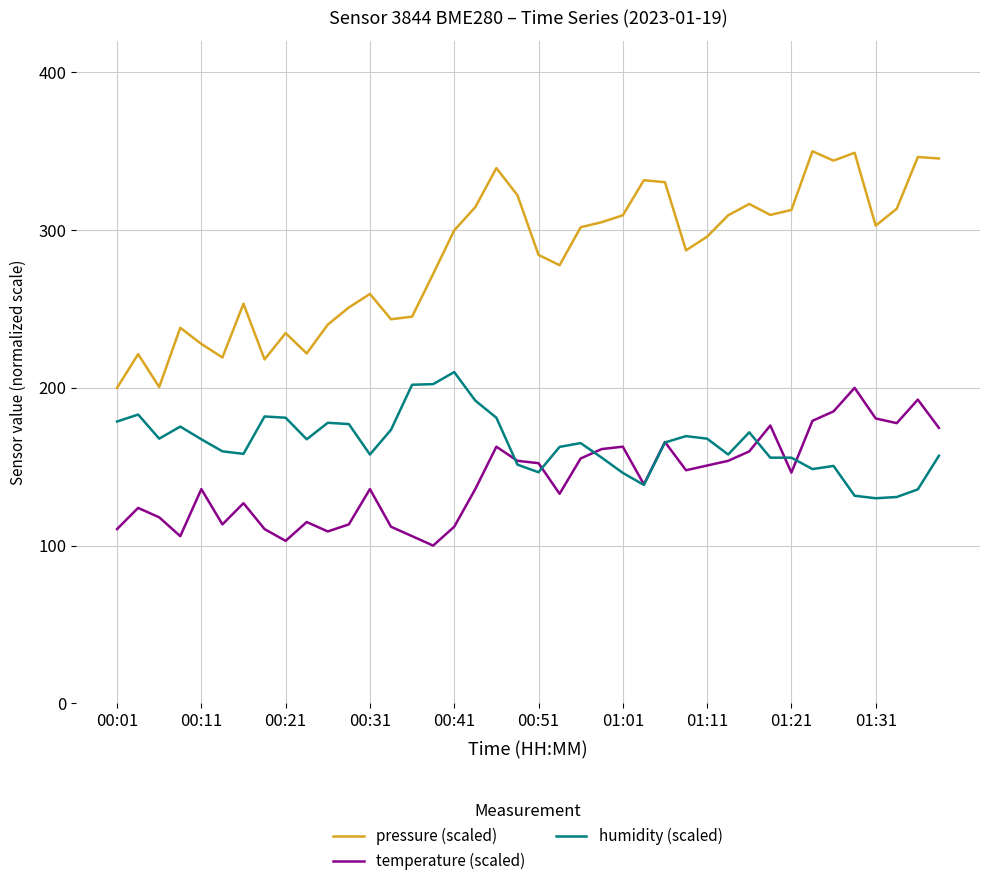

Which series has the largest total across all categories?

pressure (scaled)